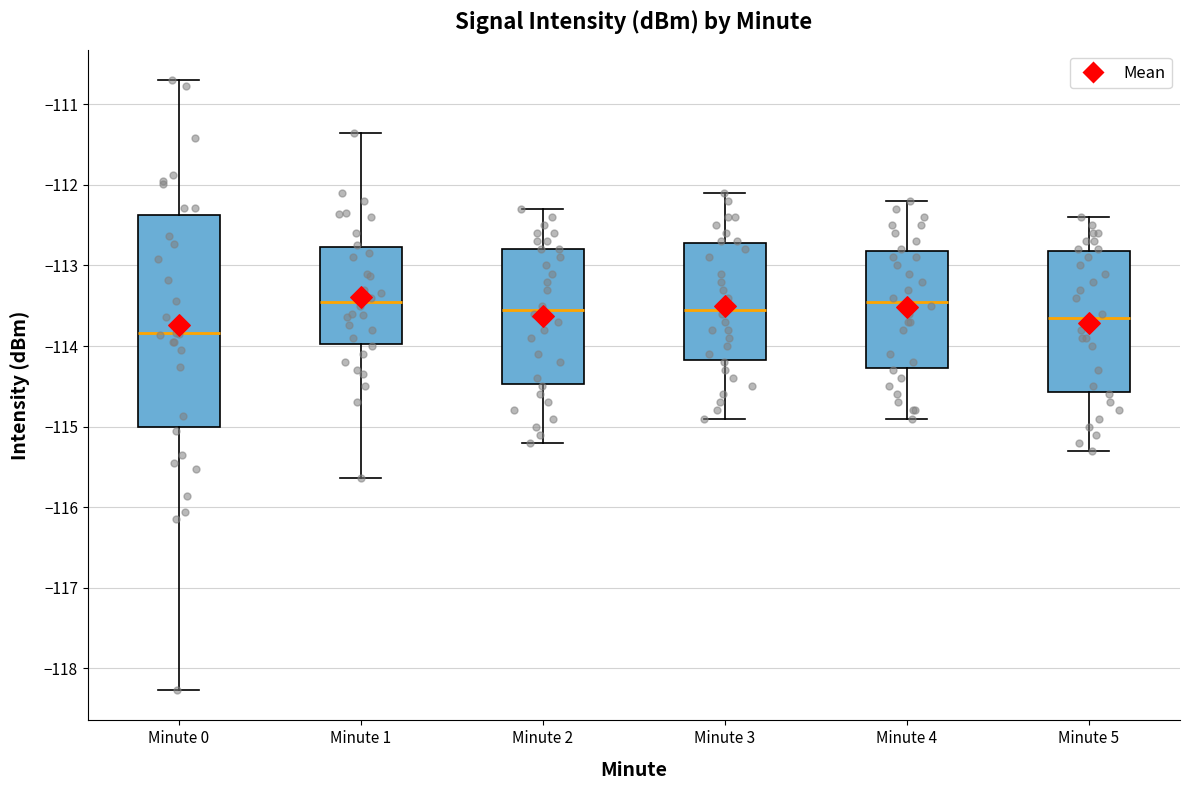

Reading left to right, transcribe this box plot: for each box, give where its median line is, the range the box spans, and where its two whiskers end, as read against the y-axis. The values are not printed on the chart, so give them approximately, as read against the axis.

Minute 0: median -113.8, box -115.0 to -112.4, whiskers -118.3 to -110.7
Minute 1: median -113.4, box -114.0 to -112.8, whiskers -115.6 to -111.4
Minute 2: median -113.5, box -114.5 to -112.8, whiskers -115.2 to -112.3
Minute 3: median -113.5, box -114.2 to -112.7, whiskers -114.9 to -112.1
Minute 4: median -113.4, box -114.3 to -112.8, whiskers -114.9 to -112.2
Minute 5: median -113.6, box -114.6 to -112.8, whiskers -115.3 to -112.4